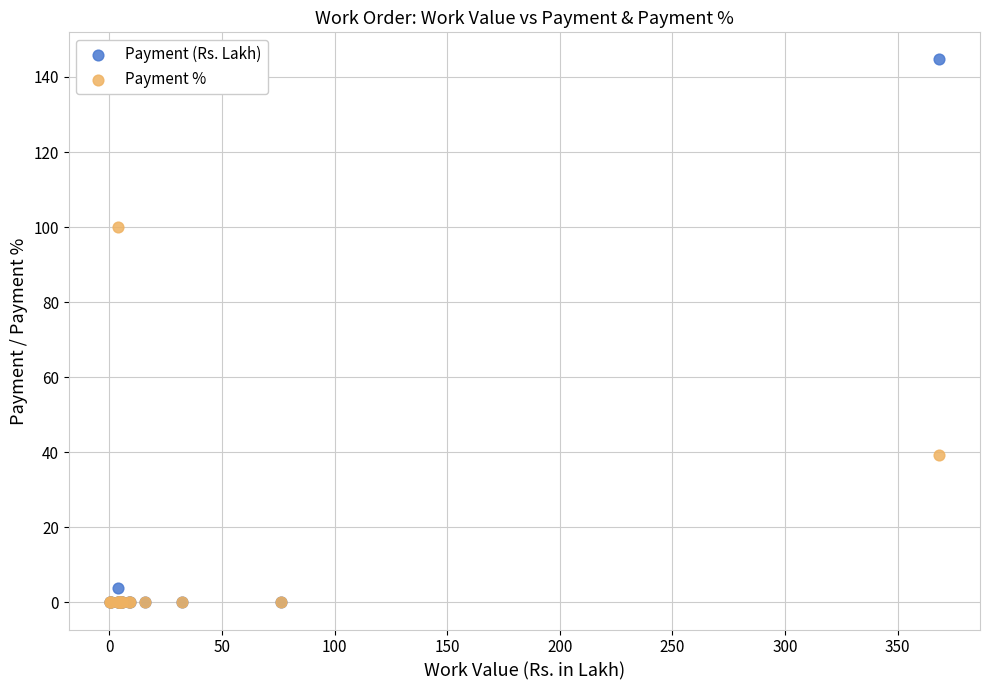

Across all series, what Y value is closest to 72?

100.0